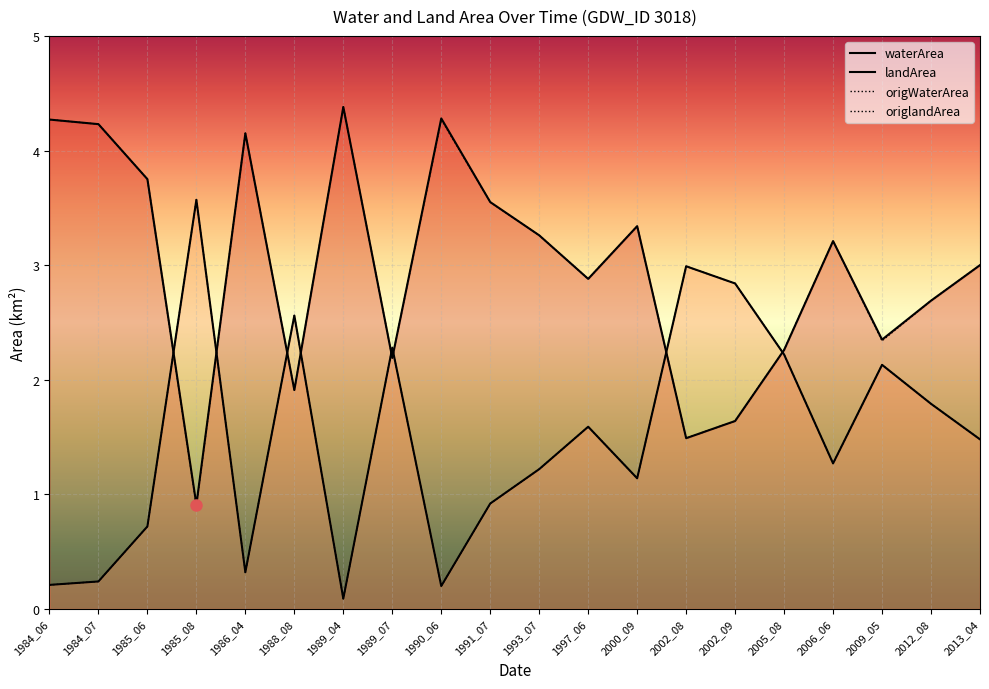

At which category is the sum across all series the highest?

2002_08